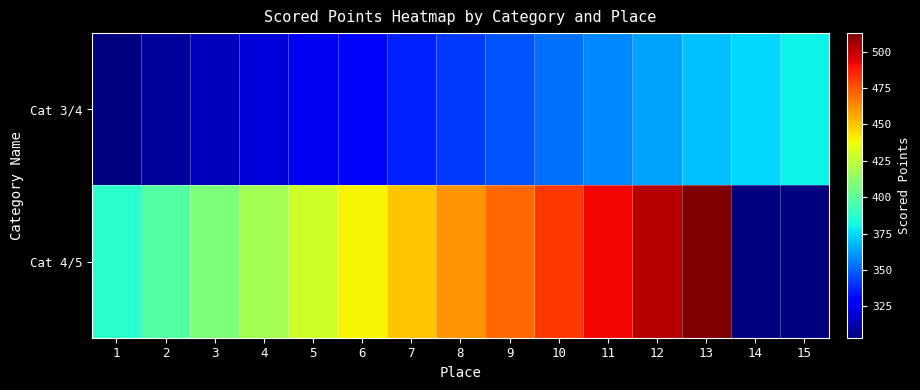

Which label corresponds to the smallest value in the chart?

1